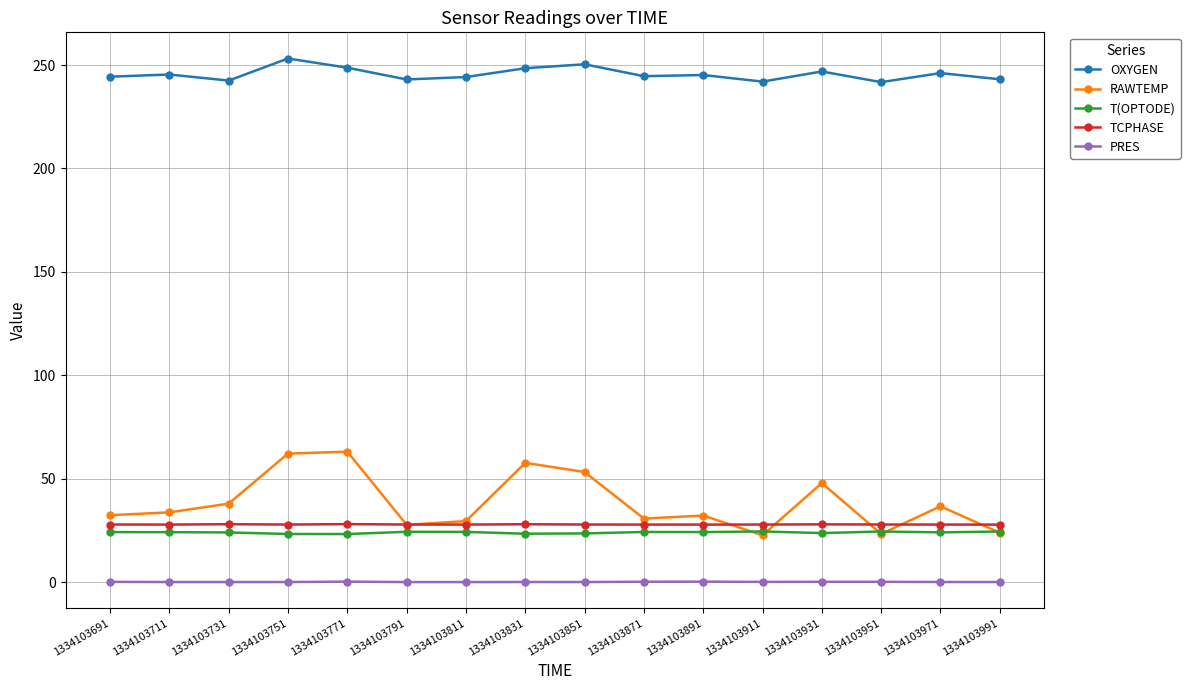

Does the chart display data point markers on the line(s)?

Yes